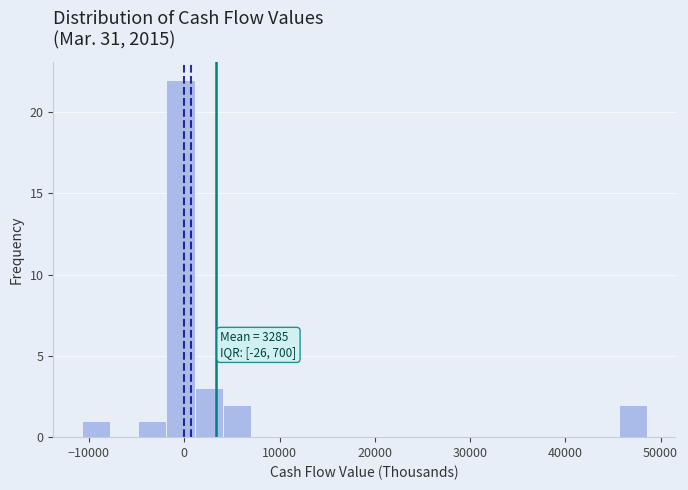

Around what value on the x-axis is the tallest bar? Give the approximate position of its centre, as read against the axis.

0